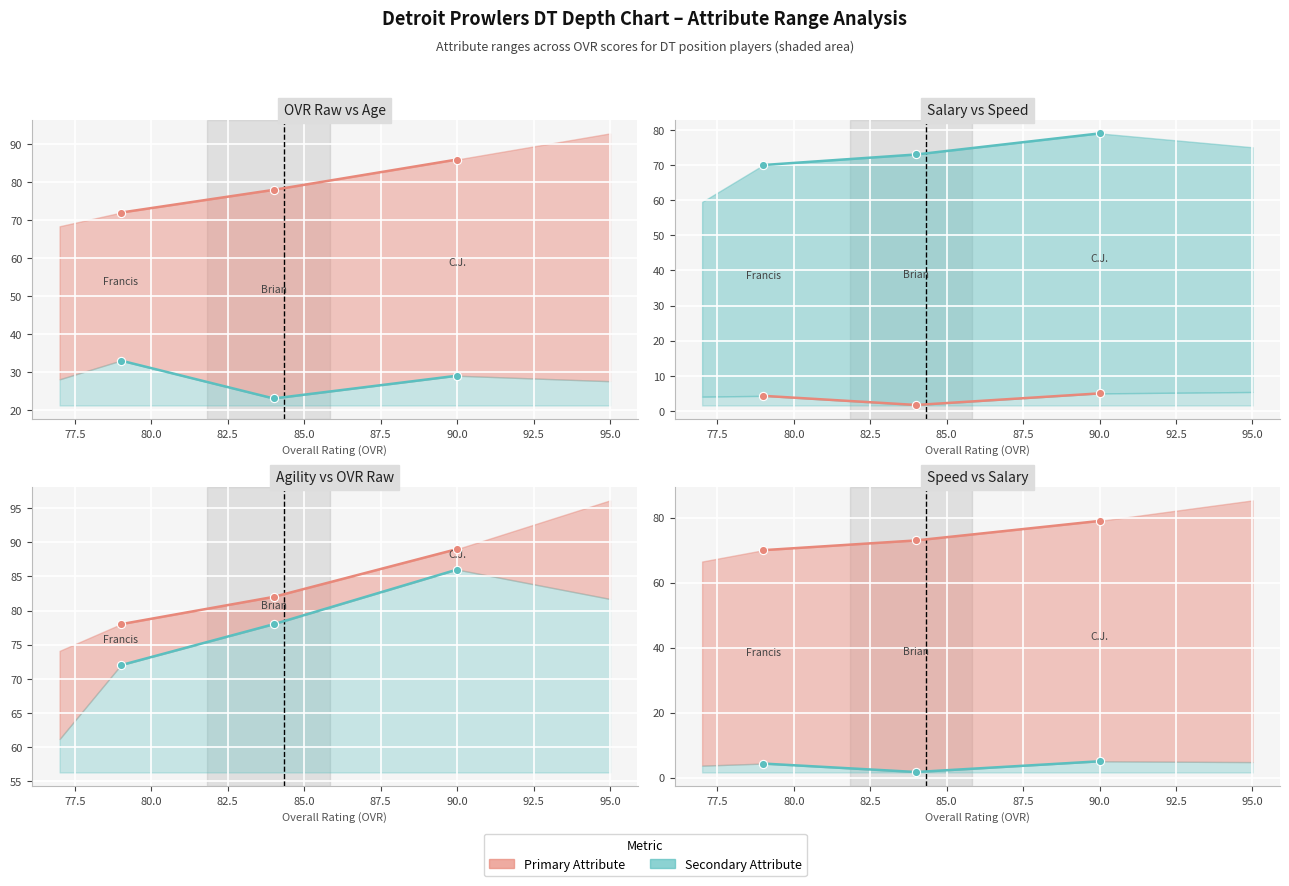

Is the value of ovr_raw at 0 greater than the value of age at 0?

Yes